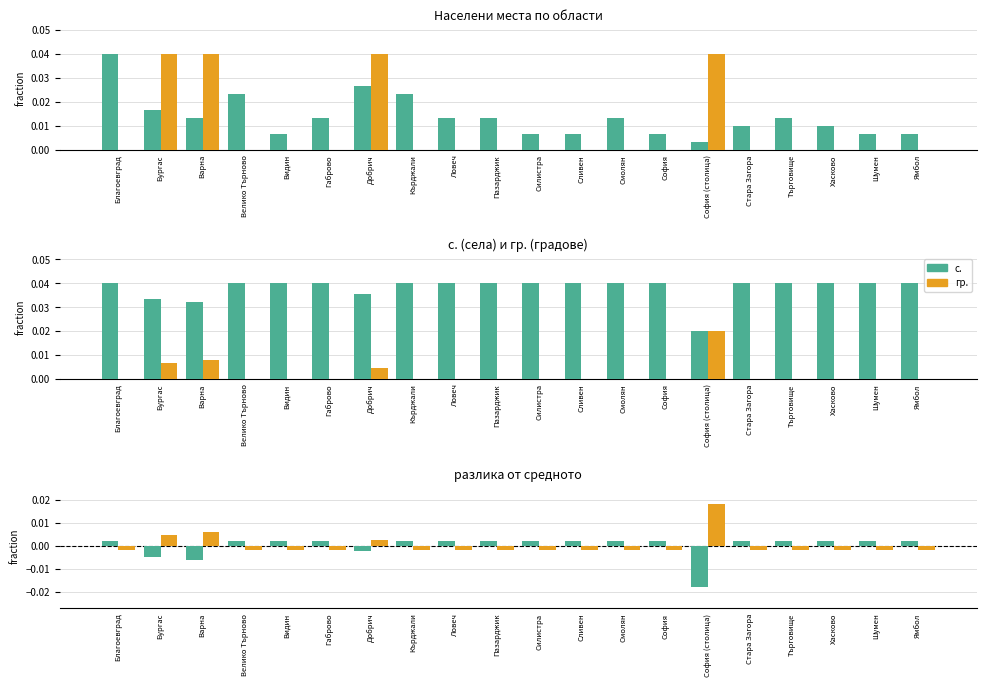

Is the value of с. at Търговище greater than the value of гр. at Стара Загора?

Yes